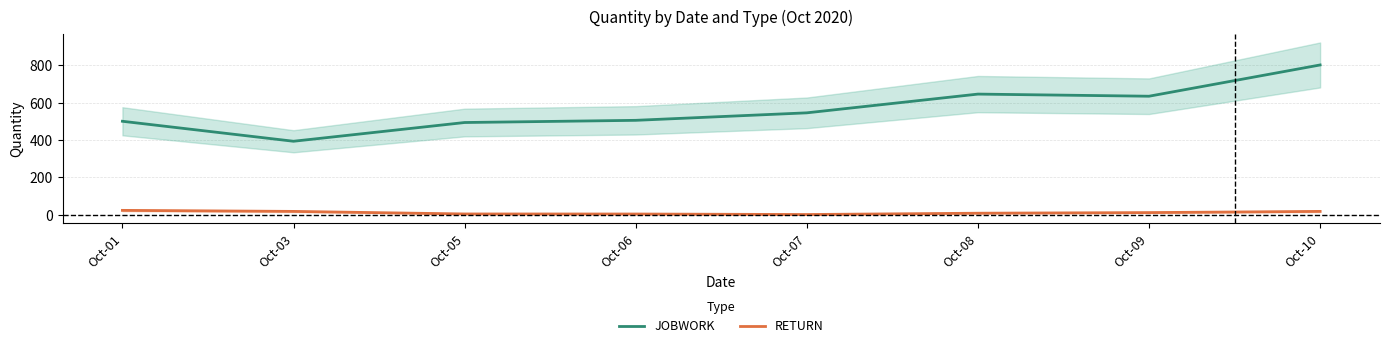

What is the minimum value for RETURN?

2.3